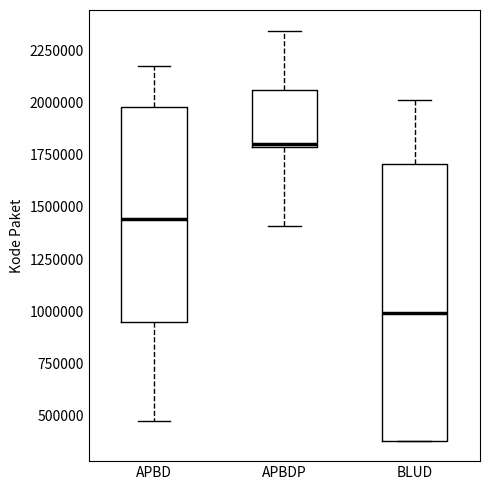

Where does the median line of the box for APBD sit on the y-axis? The values are not printed on the chart, so give them approximately, as read against the axis.

1450000